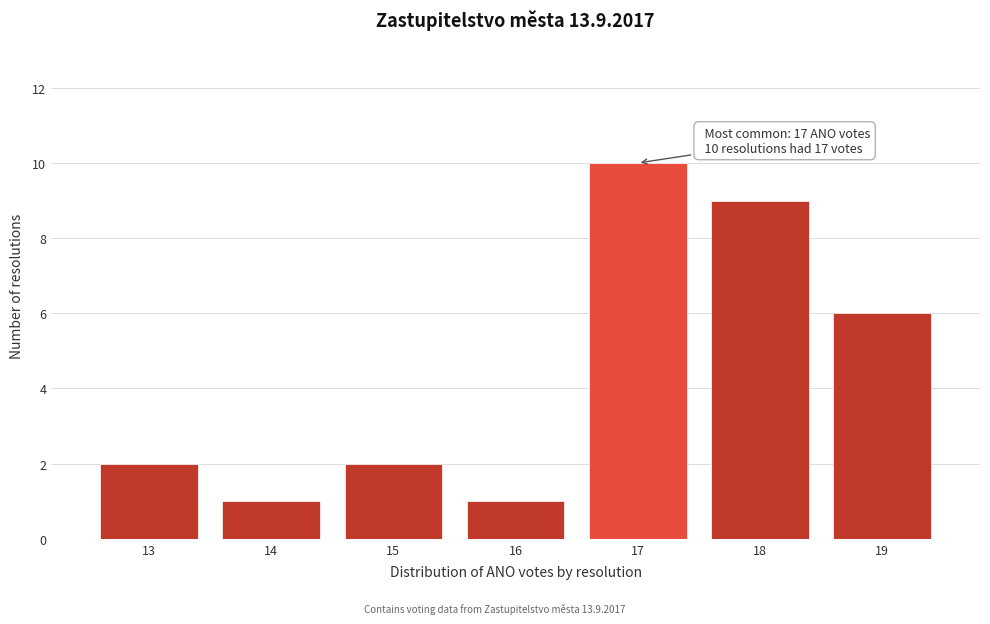

Reading left to right, transcribe all the data shown in this chart.

2	1	2	1	10	9	6